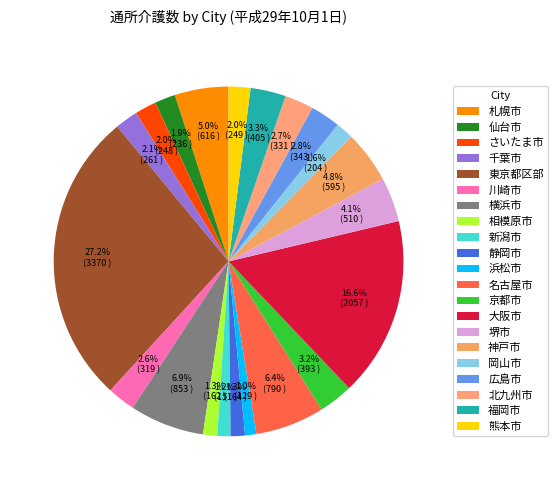

What is the change in value from 相模原市 to 広島市?

+181